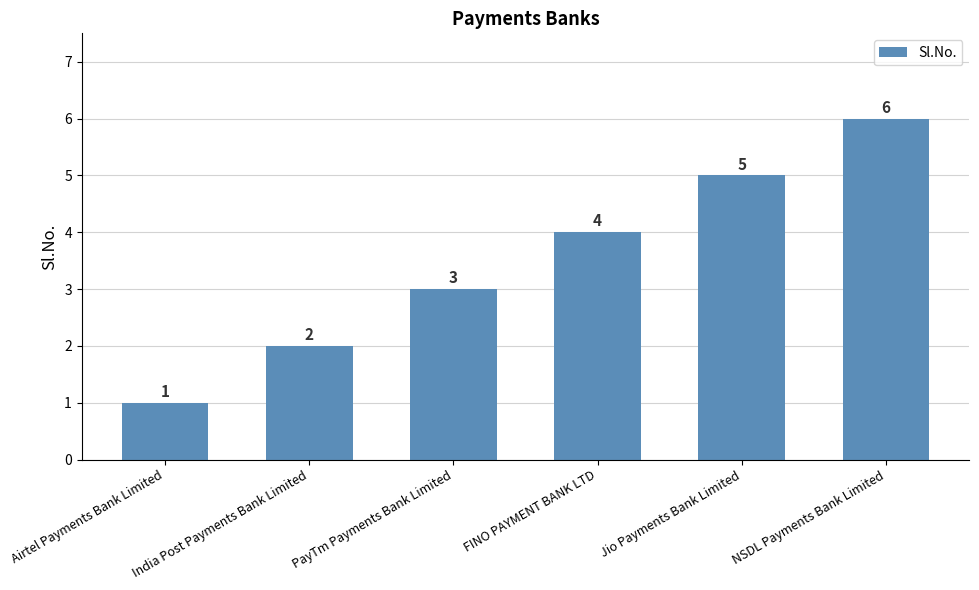

What is the label of the 3rd bar from the left?

PayTm Payments Bank Limited